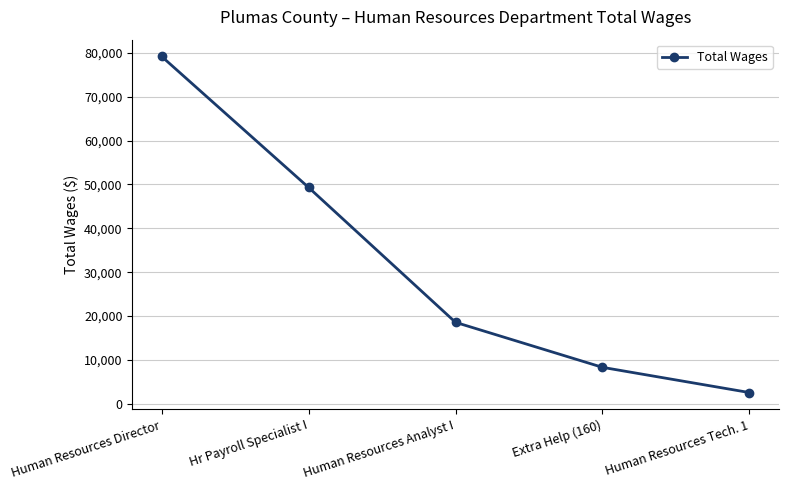

Reading left to right, list all the values displayed in this chart.

79162	49305	18565	8311	2565